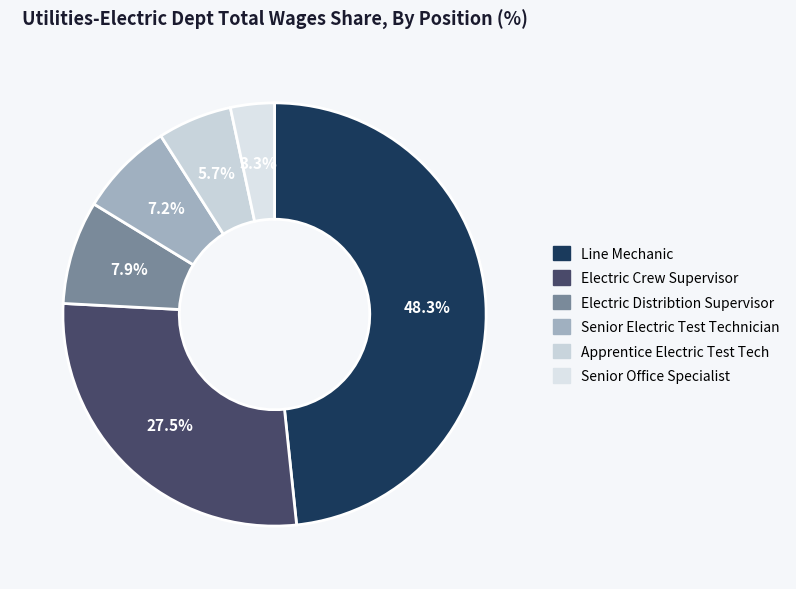

How much of the chart is everything except Senior Electric Test Technician?

92.8%